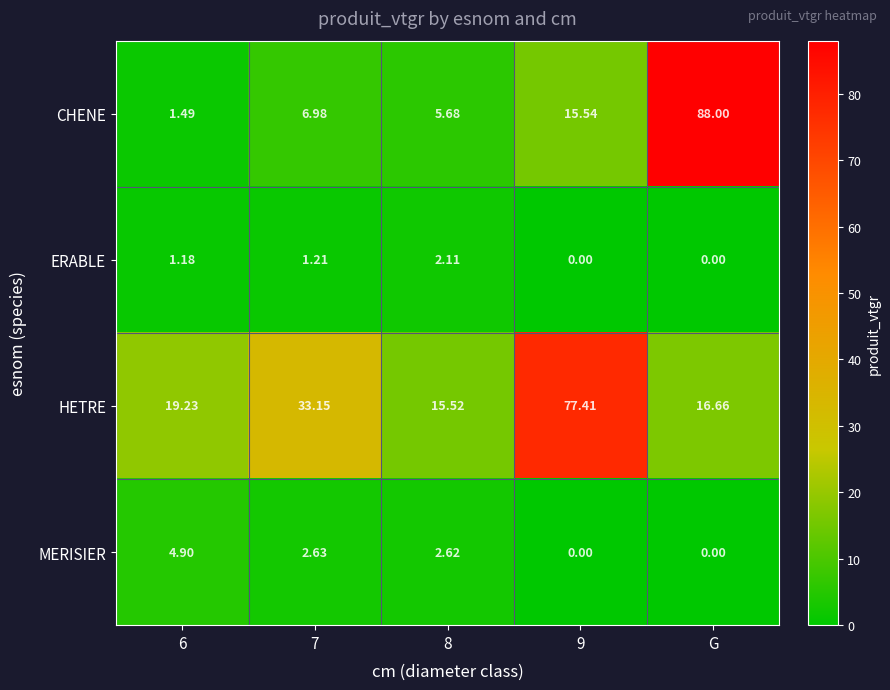

At which category is the sum across all series the highest?

G